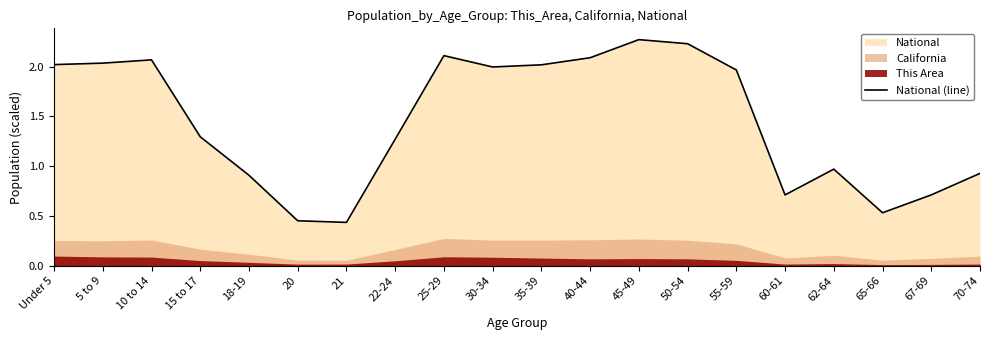

What is the difference between the values at 20 and 67-69?

0.3